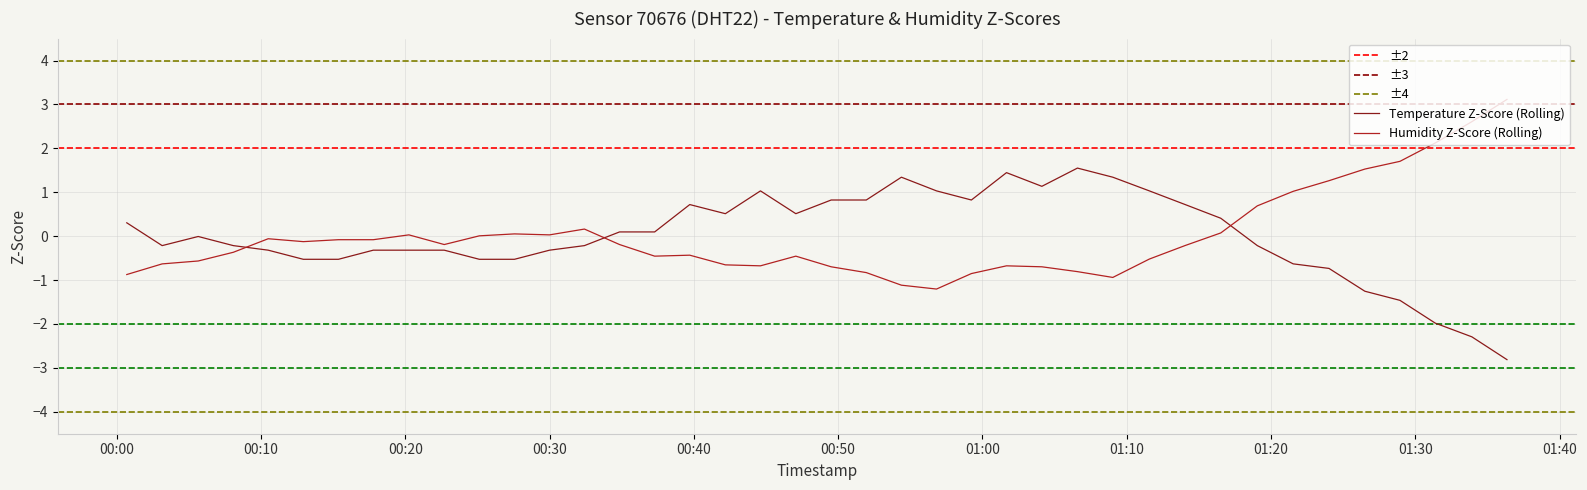

What are all the series names shown in the legend?

temperature, humidity